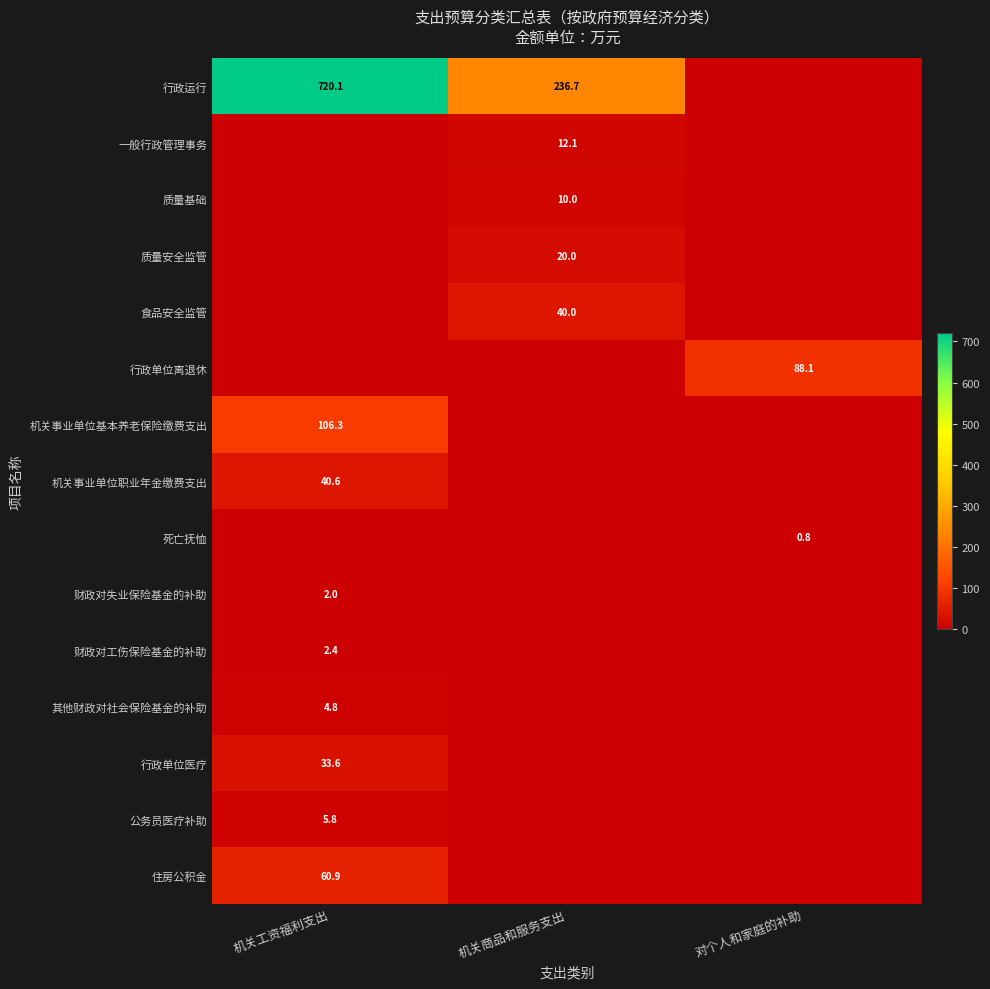

At 对个人和家庭的补助, list the series in order from largest to smallest.

行政单位离退休, 死亡抚恤, 行政运行, 一般行政管理事务, 质量基础, 质量安全监管, 食品安全监管, 机关事业单位基本养老保险缴费支出, 机关事业单位职业年金缴费支出, 财政对失业保险基金的补助, 财政对工伤保险基金的补助, 其他财政对社会保险基金的补助, 行政单位医疗, 公务员医疗补助, 住房公积金